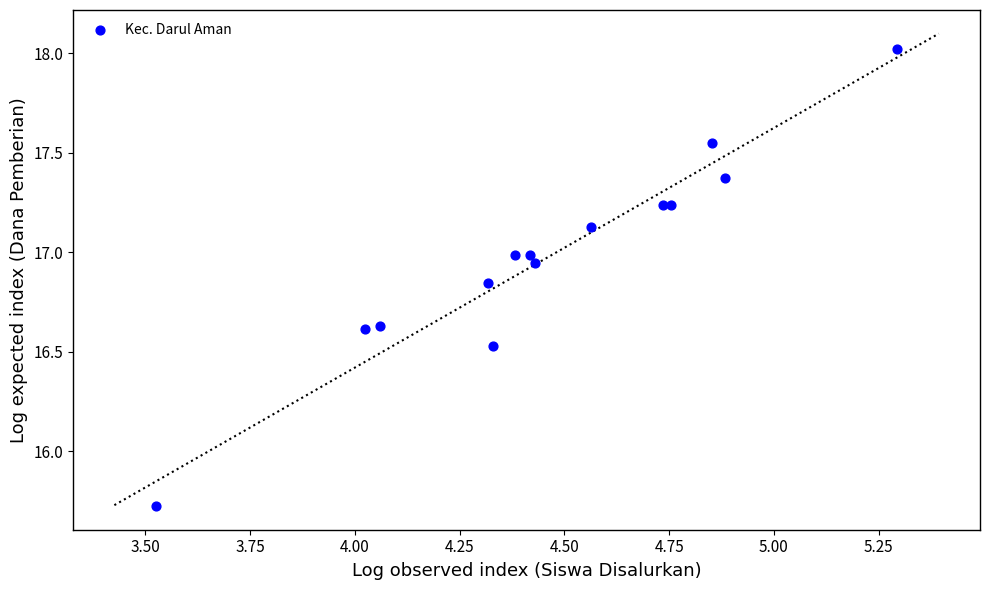

What Y value in the scatter plot is closest to 16?

15.7